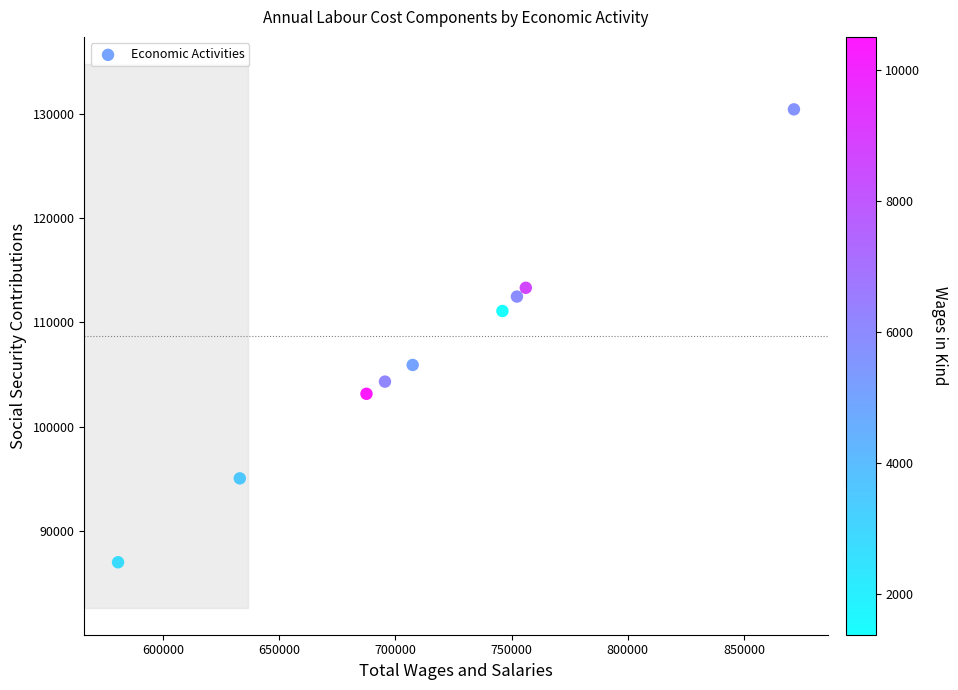

What is the average Y value?

106955